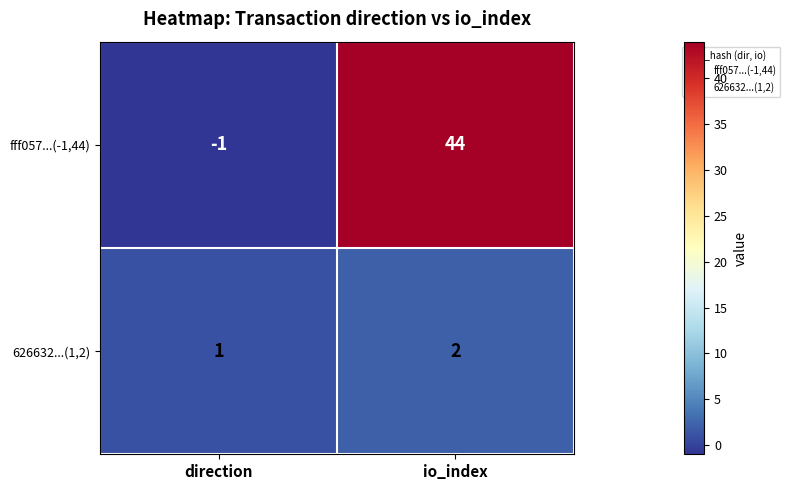

Which category has the highest value in the fff057...(-1,44) series?

io_index